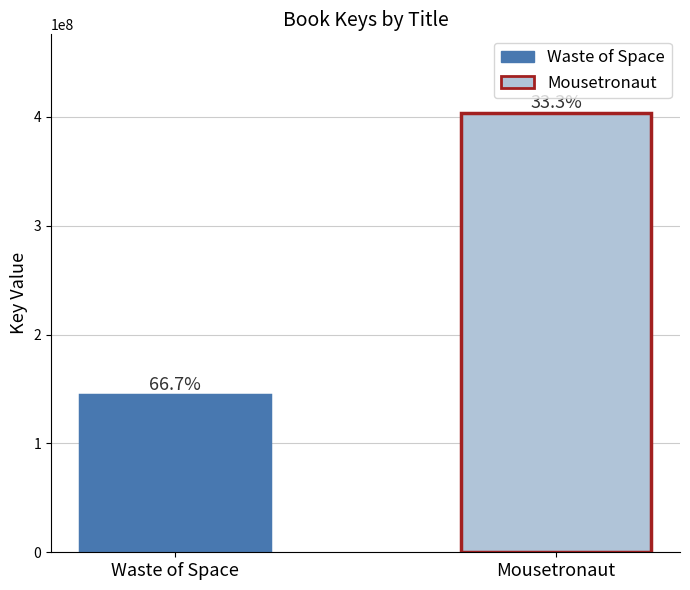

Does the chart contain any negative values?

No